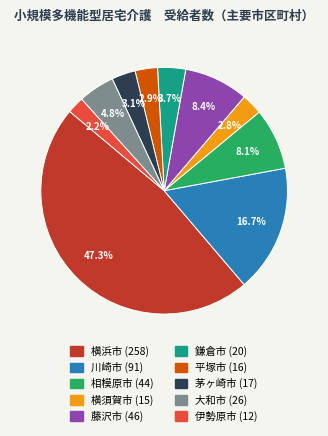

Does 藤沢市 account for over 50% of the chart?

No